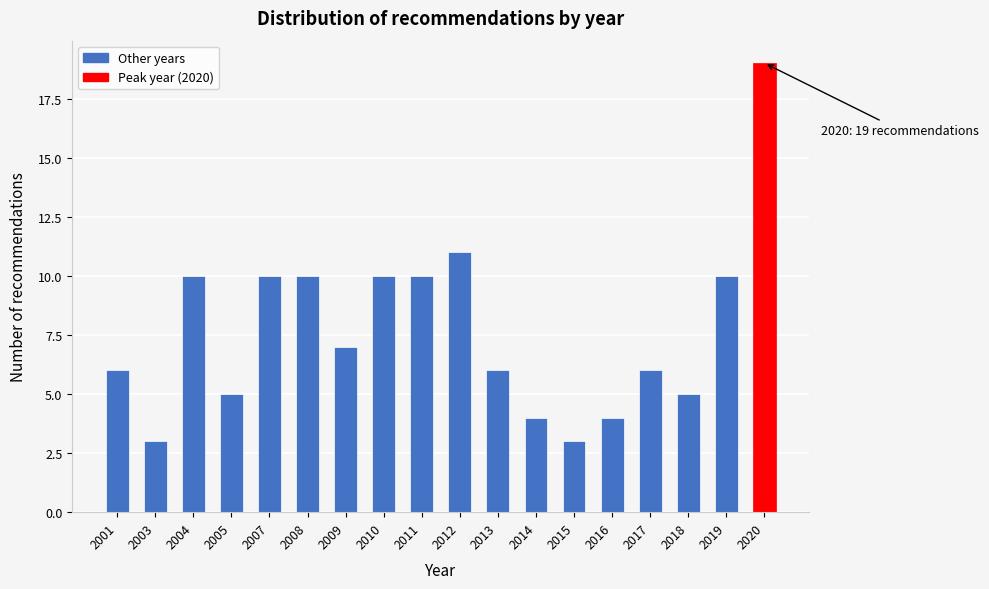

Reading left to right, extract all data points from this chart.

2001=6	2003=3	2004=10	2005=5	2007=10	2008=10	2009=7	2010=10	2011=10	2012=11	2013=6	2014=4	2015=3	2016=4	2017=6	2018=5	2019=10	2020=19